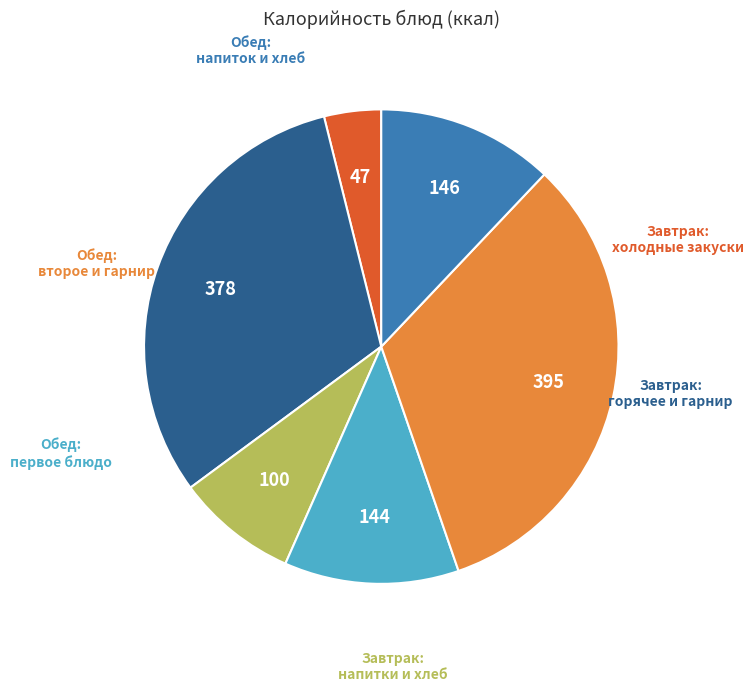

Is there a majority slice in this chart?

No